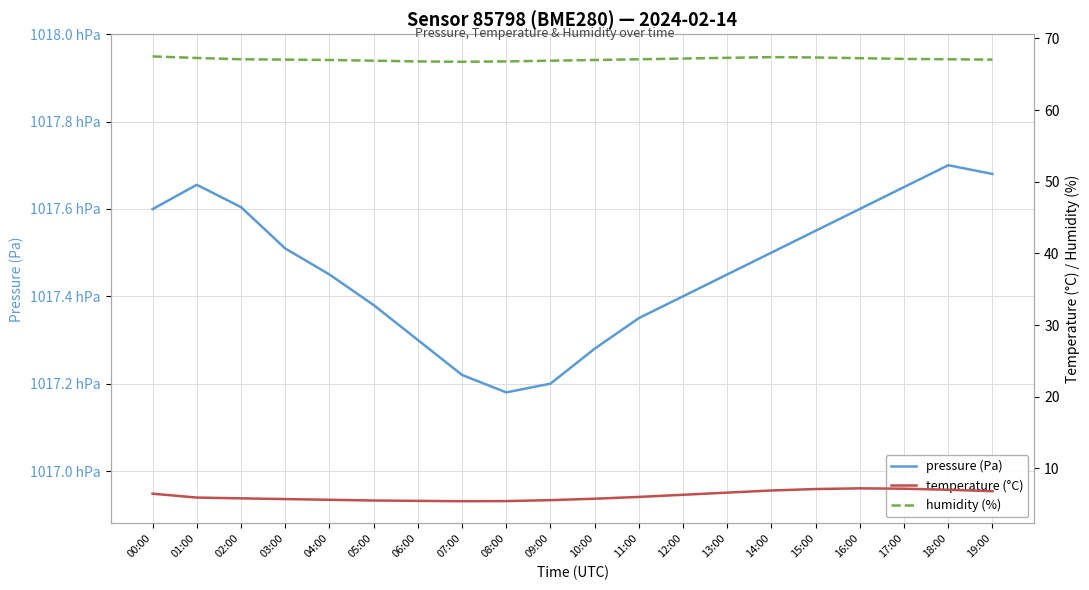

Is it true that humidity (%) equals 67.0 at 04:00?

True